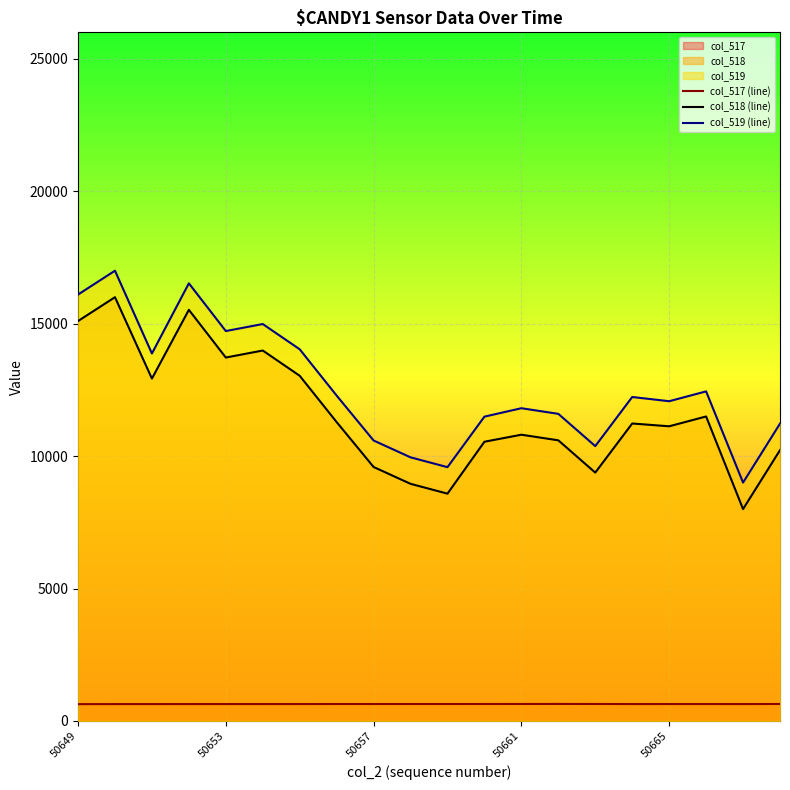

True or false: col_518 (line) and col_519 (line) intersect in this chart.

False